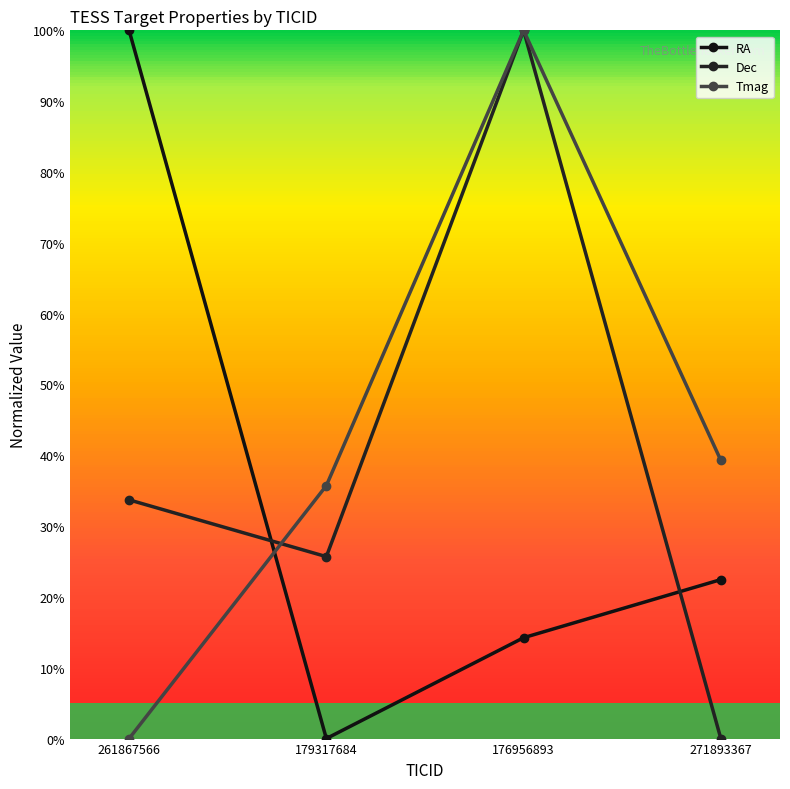

Reading right to left, what are all the values shown in this chart?

RA: 22.4	14.2	0.0	100.0
Dec: 0.0	100.0	25.7	33.7
Tmag: 39.3	100.0	35.7	0.0